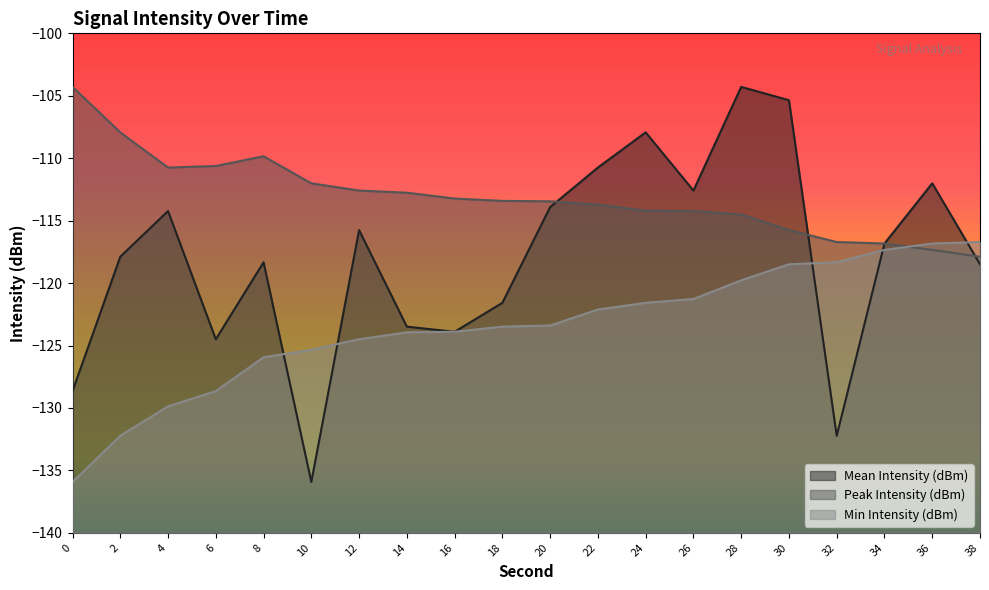

Between 0 and 24, which series saw the biggest shift?

Mean Intensity (dBm)